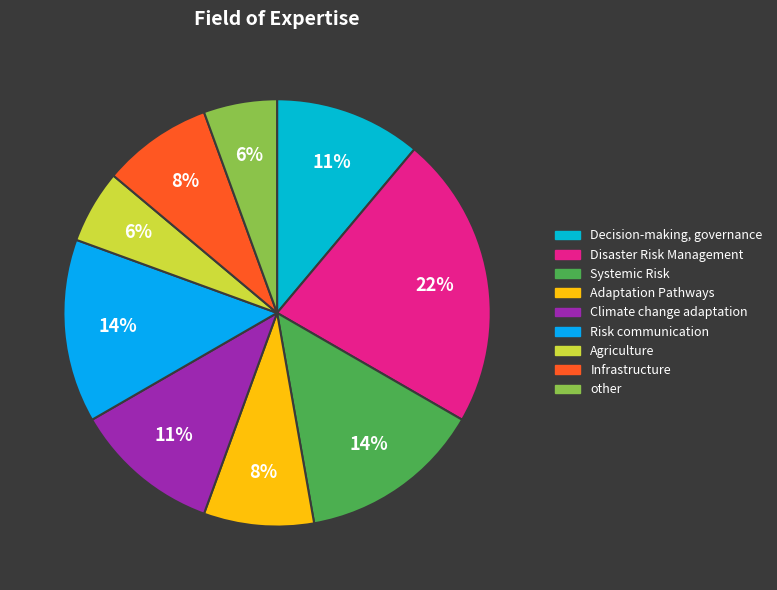

What percentage is the Risk communication slice, to the nearest percent?

14%